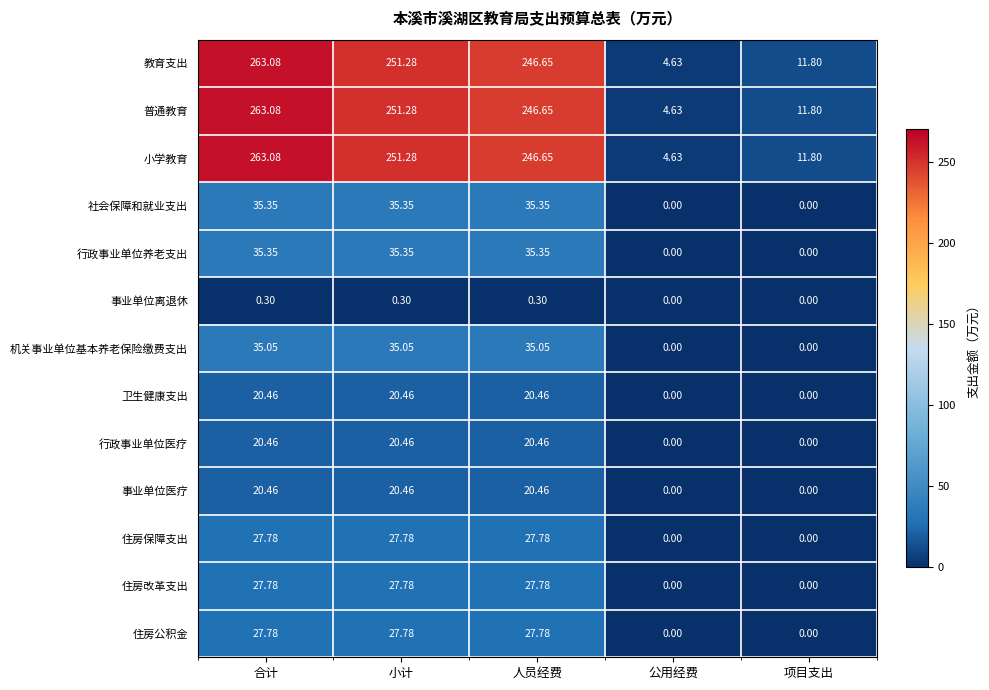

Is the value of 普通教育 at 项目支出 greater than the value of 住房保障支出 at 人员经费?

No